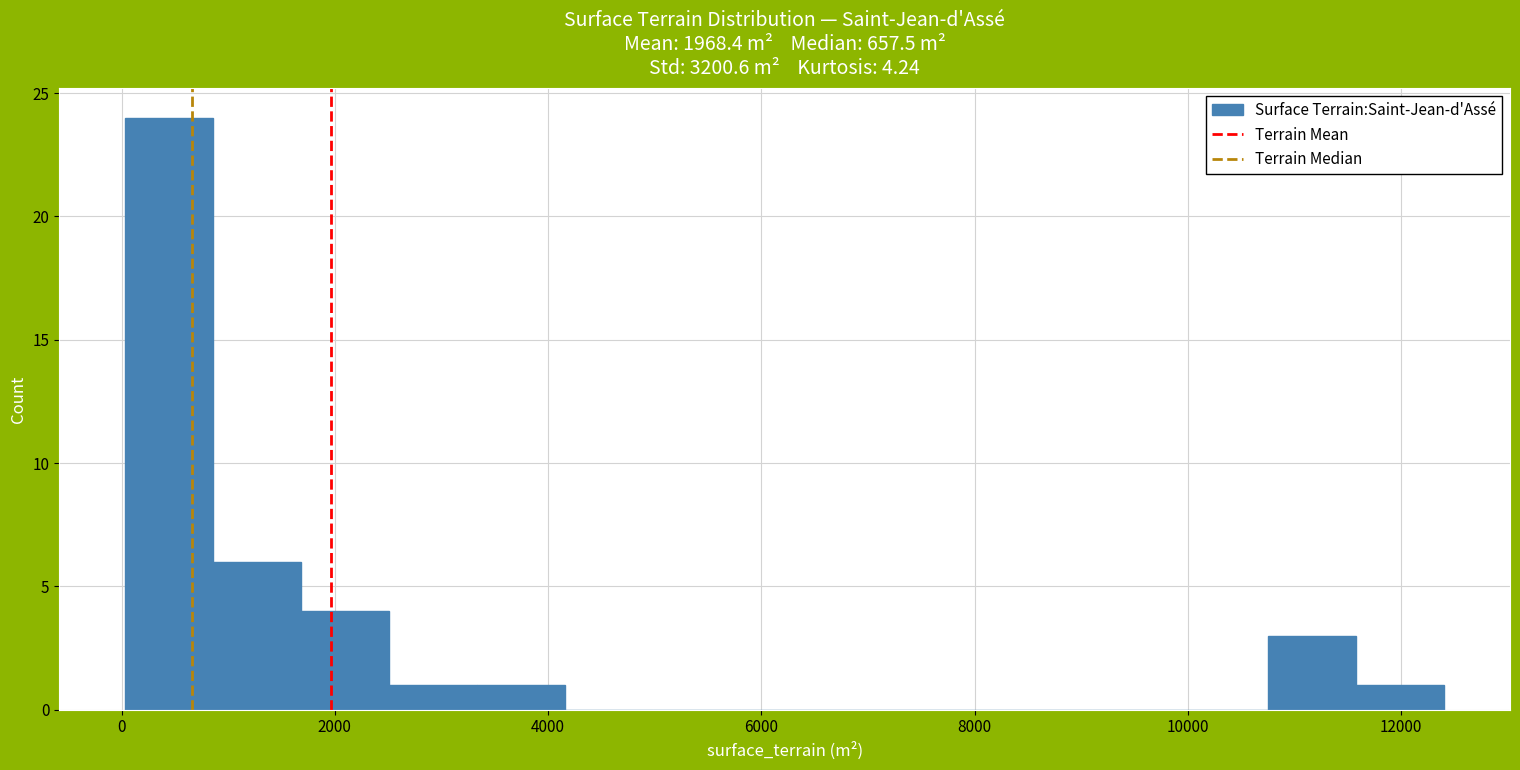

Reading left to right, transcribe this chart: for each bar, give the range it covers on the x-axis and its height. Neither the bar edges nor the heights are printed on the chart, so give them approximately, as read against the axes.

0 to 800: 24
800 to 1600: 6
1600 to 2600: 4
2600 to 3400: 1
3400 to 4200: 1
4200 to 5000: 0
5000 to 5800: 0
5800 to 6600: 0
6600 to 7400: 0
7400 to 8200: 0
8200 to 9200: 0
9200 to 10000: 0
10000 to 10800: 0
10800 to 11600: 3
11600 to 12400: 1